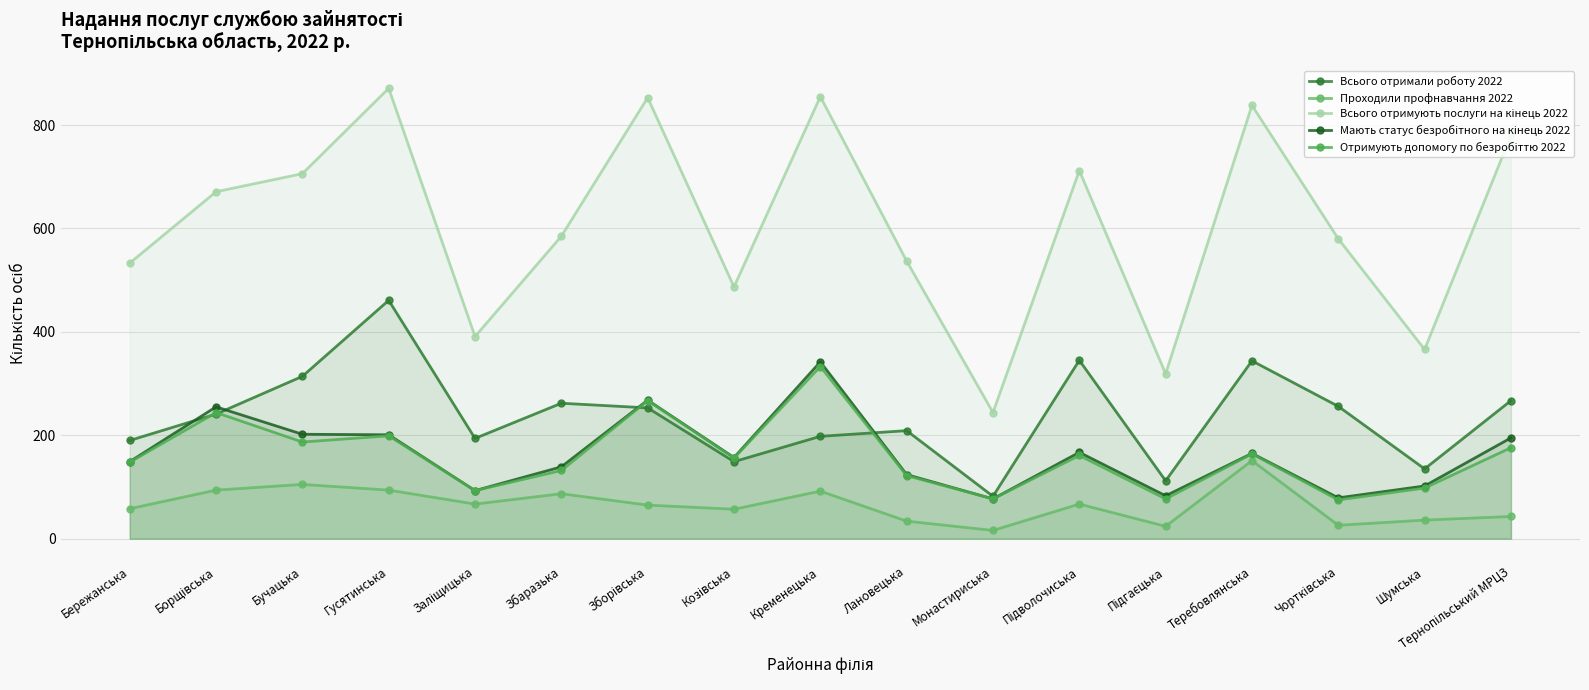

How many interior local valleys does the Всього отримують послуги на кінець 2022 series have?

5